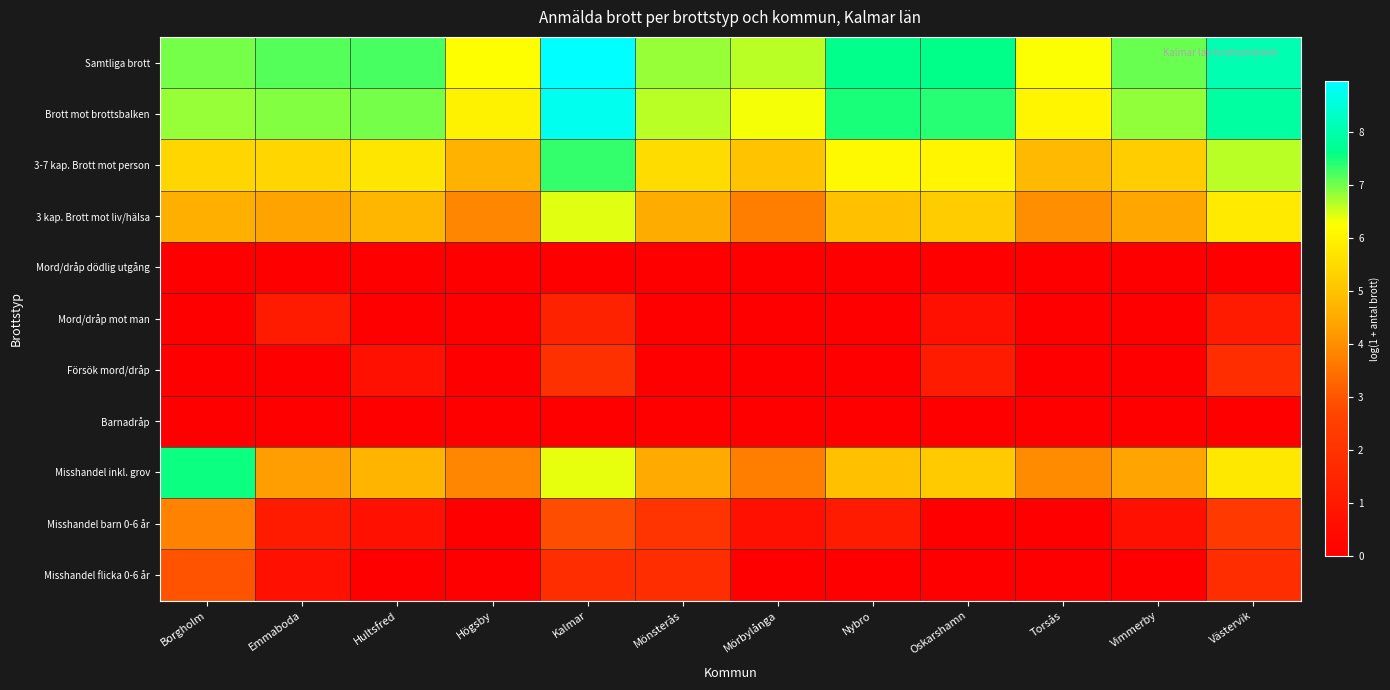

Between Emmaboda and Vimmerby, which is larger?

Emmaboda